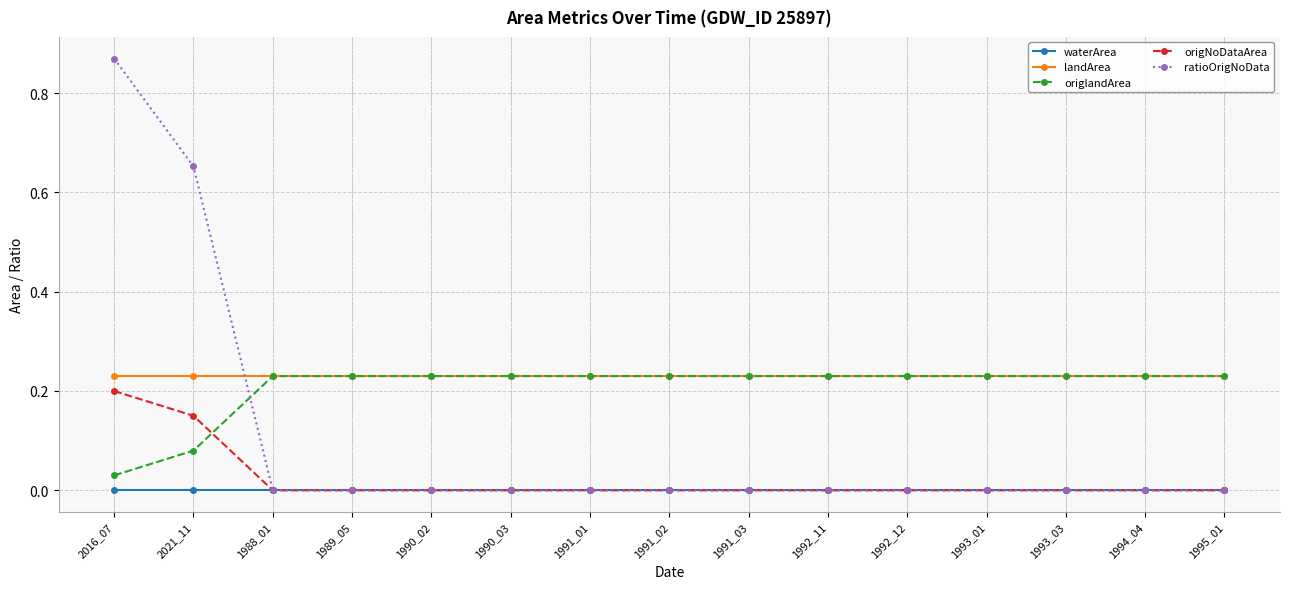

At how many categories does at least one series exceed 0?

15